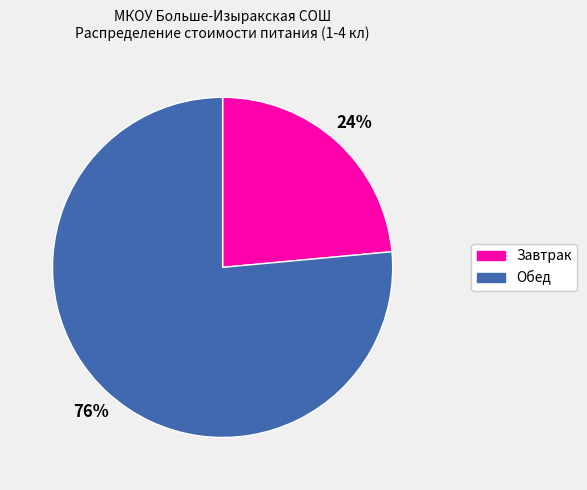

Which category has the biggest portion of the pie?

Обед